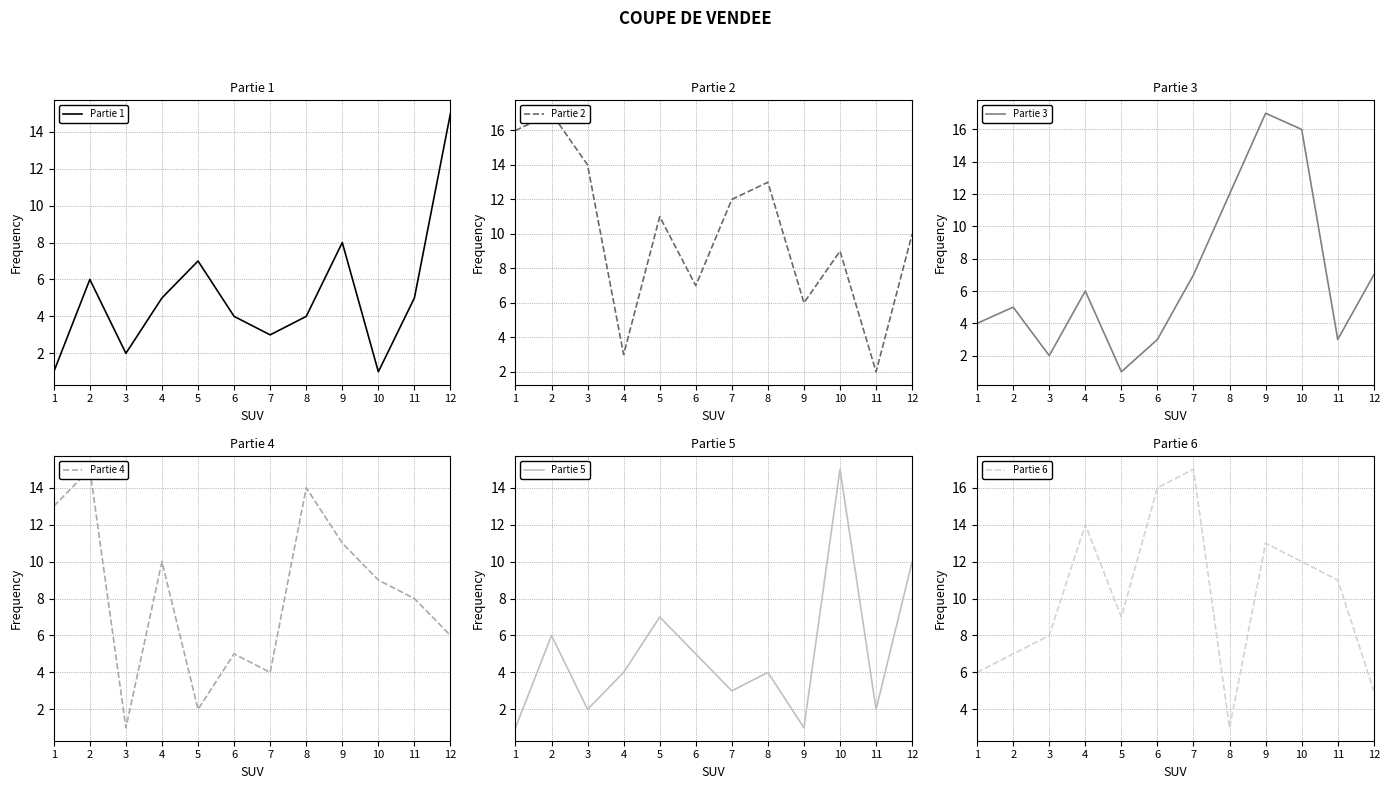

What is the sum of the Partie 3 values at 4 and 6?

9